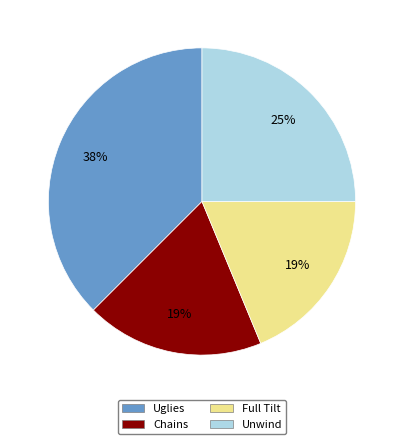

Is it true that Full Tilt is 10% of the pie?

False